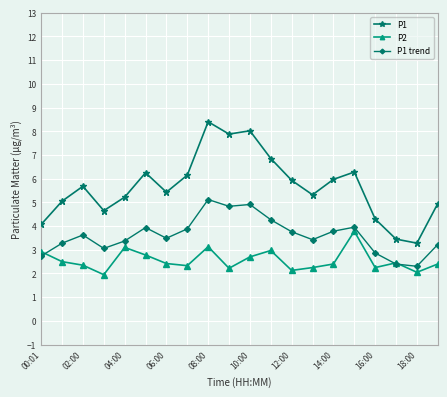

What is the value of the P1 point at the 16th from the left?

6.3